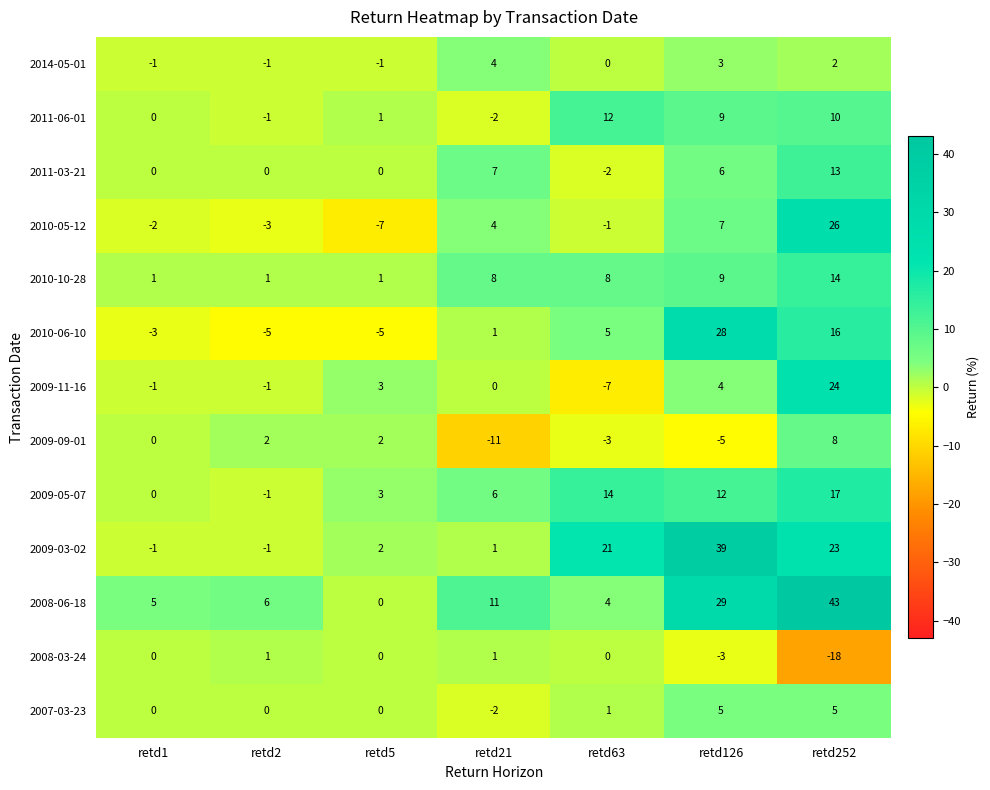

True or false: 2007-03-23 has a value of 5 at retd126.

True